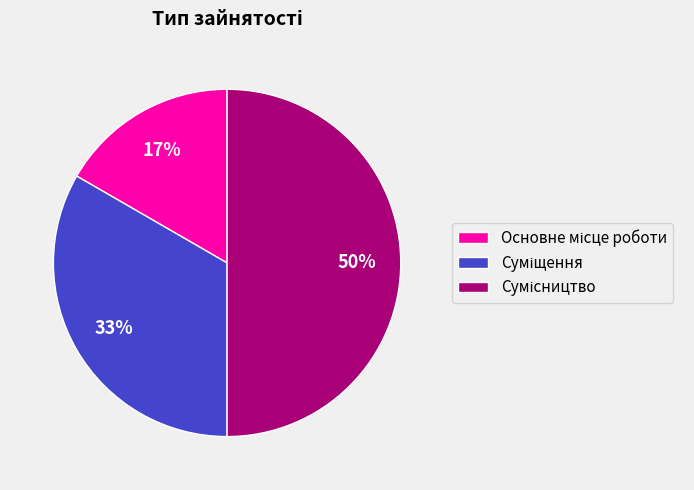

To the nearest percent, what is the difference between the largest and smallest slice percentages?

33%